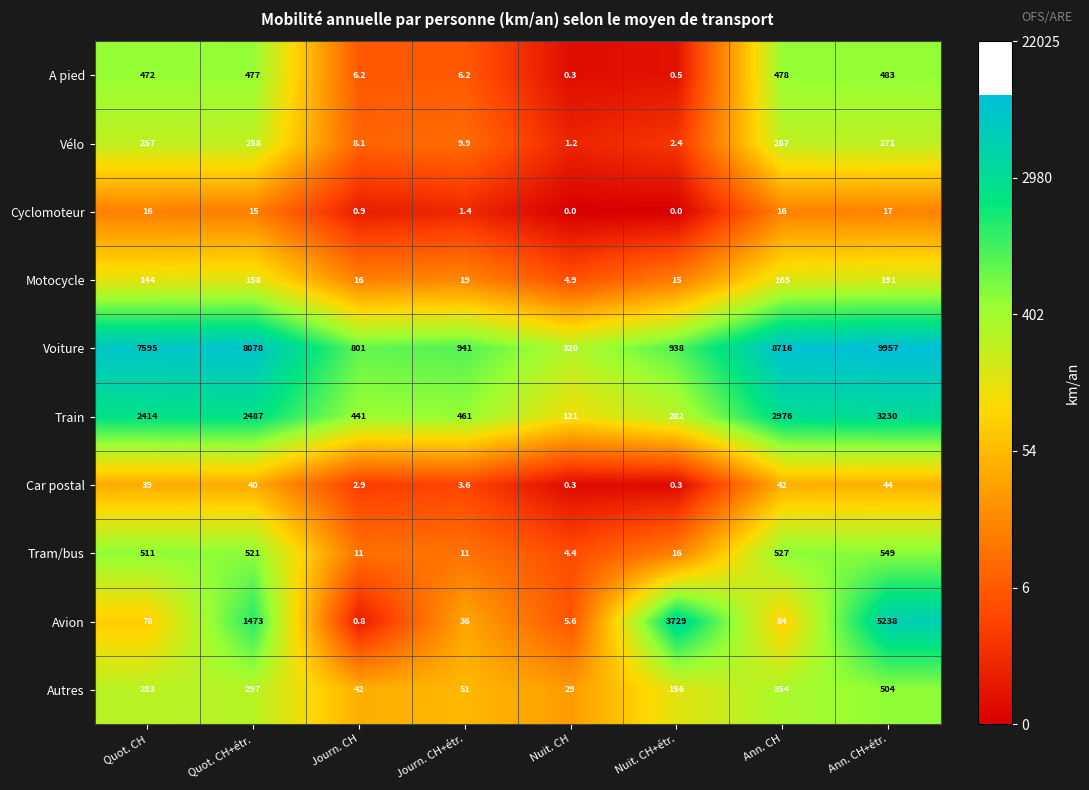

How many values in Cyclomoteur are above zero?

6